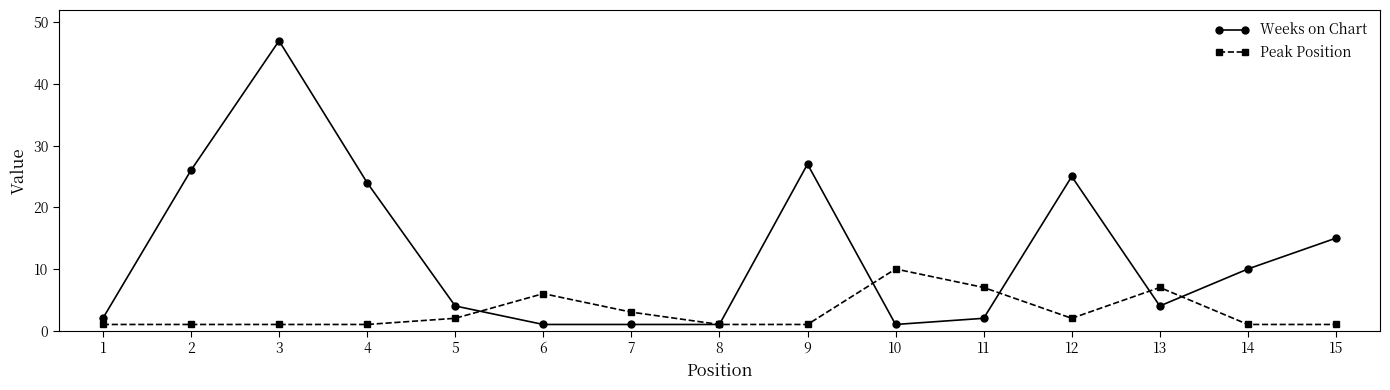

Which series has the largest total across all categories?

Weeks on Chart